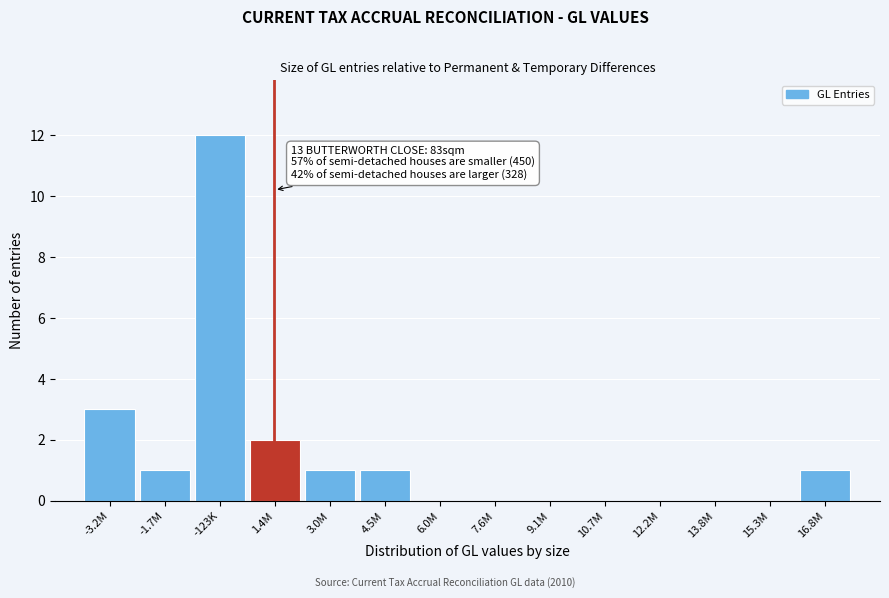

Reading right to left, what are all the values shown in this chart?

16.8M=1	15.3M=0	13.8M=0	12.2M=0	10.7M=0	9.1M=0	7.6M=0	6.0M=0	4.5M=1	3.0M=1	1.4M=2	-123K=12	-1.7M=1	-3.2M=3